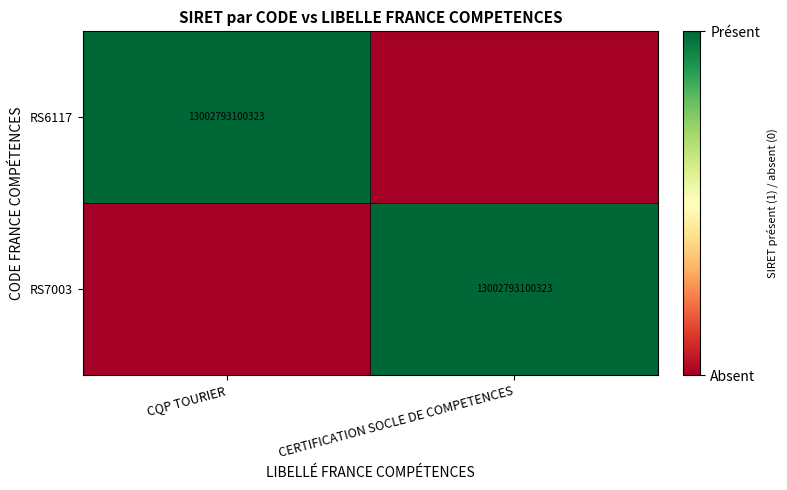

True or false: RS6117 has a value of 13002793100323 at CQP TOURIER.

True